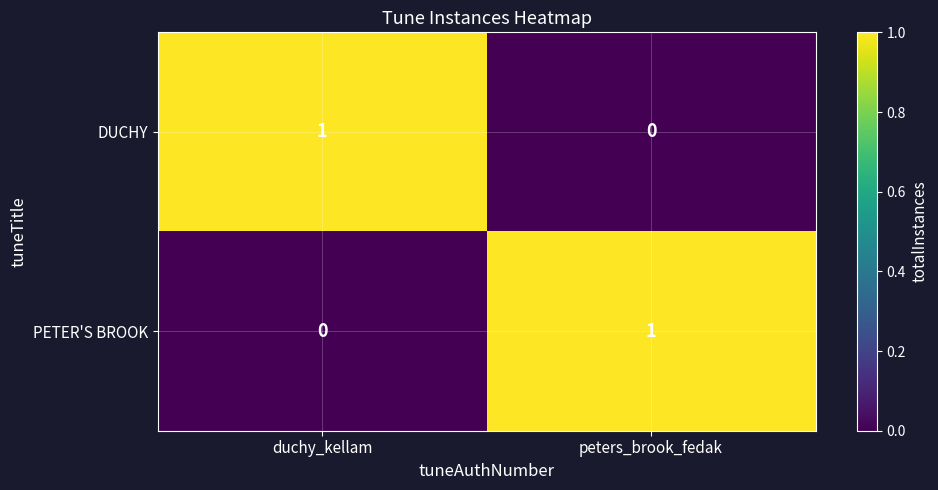

The value of PETER'S BROOK at peters_brook_fedak is 1. True or false?

True